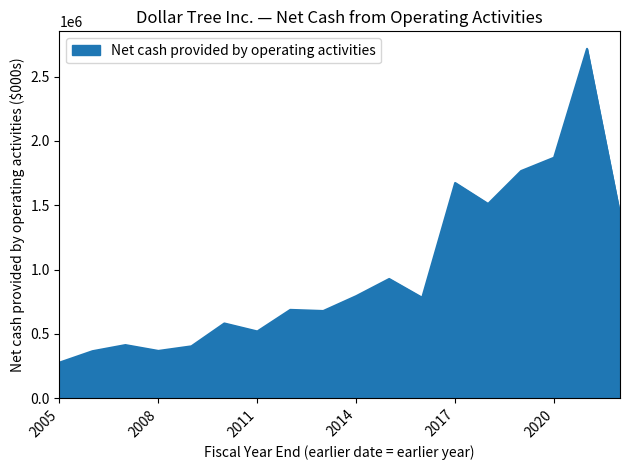

What is the minimum value shown in the chart?

276489